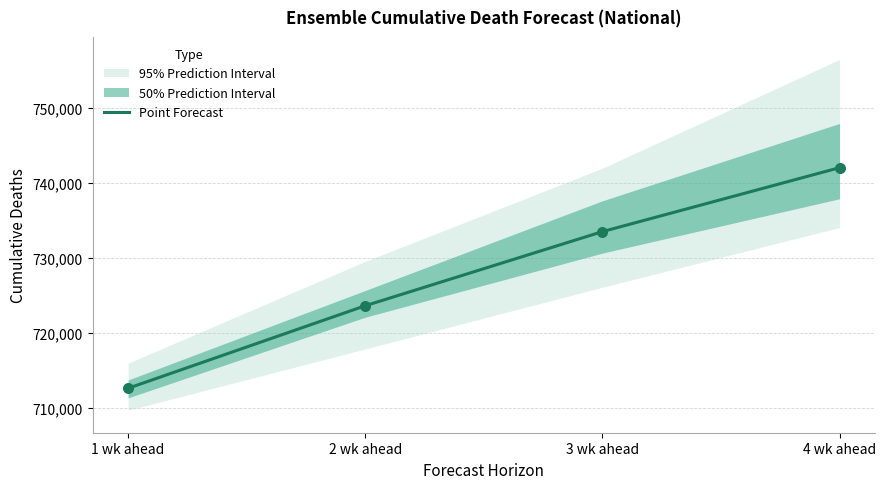

What is the ratio of the value at 1 wk ahead to the value at 3 wk ahead?

1.0